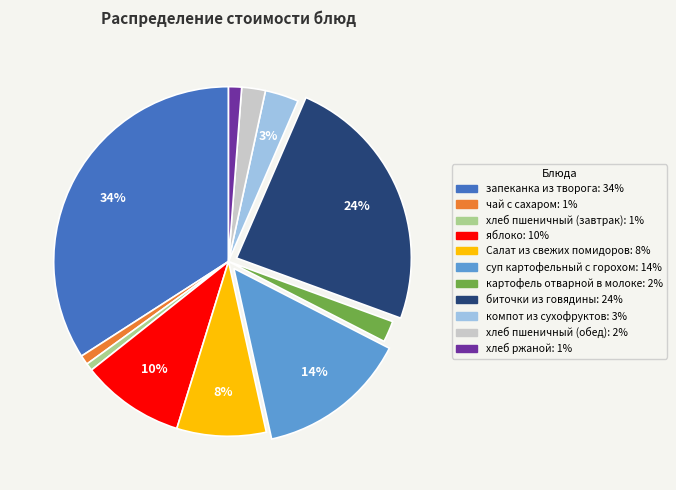

What percentage is the хлеб пшеничный (завтрак) slice, to the nearest percent?

1%